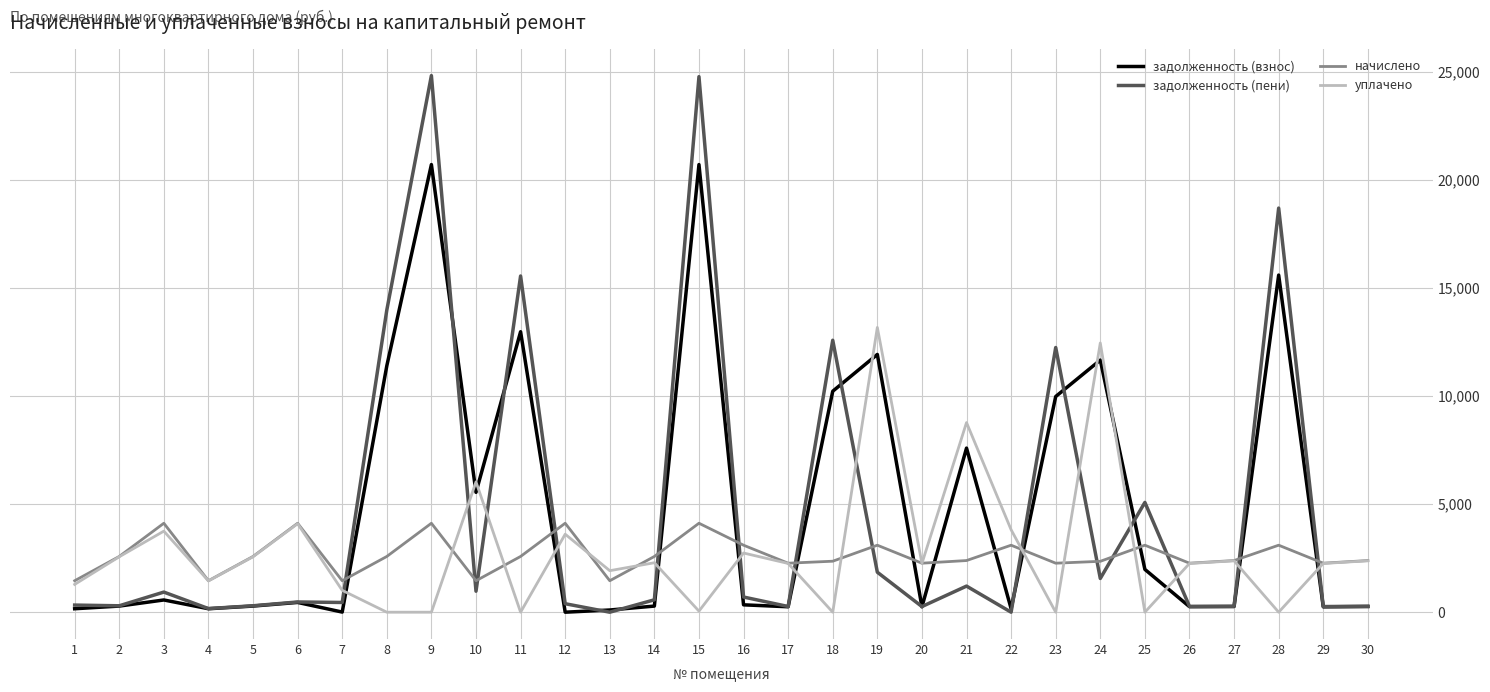

What is the maximum value shown in the chart?

24811.1